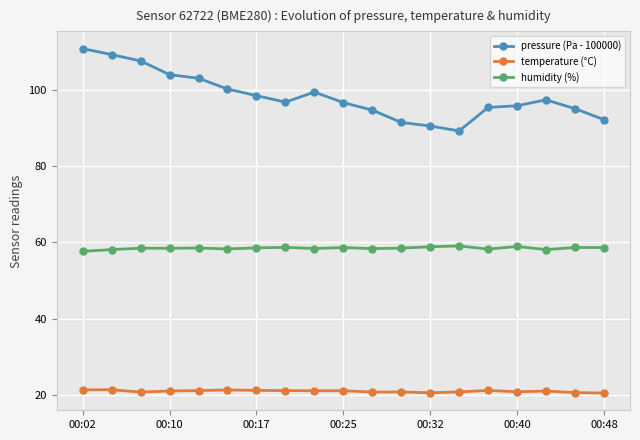

How many data points does each series have?

19